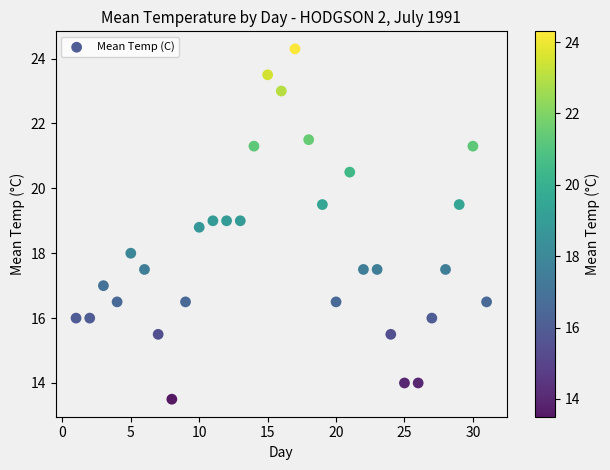

What is the range of X values (max minus min)?

30.0